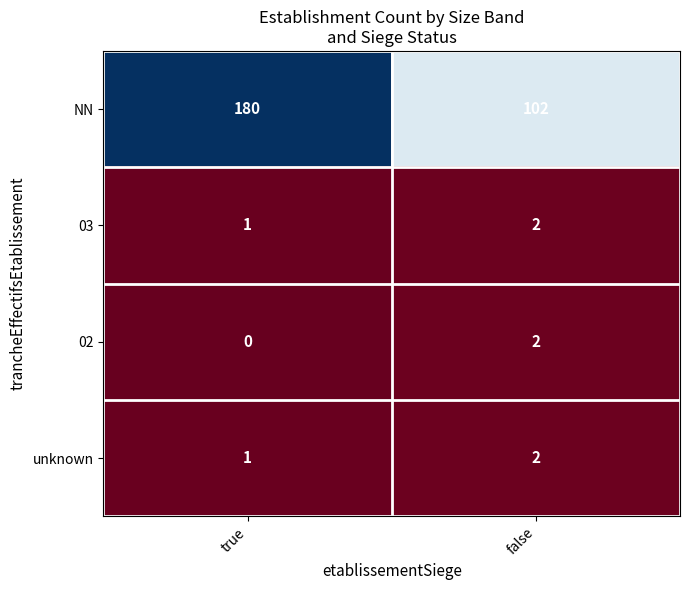

Rank the categories by 02 value from highest to lowest.

false, true